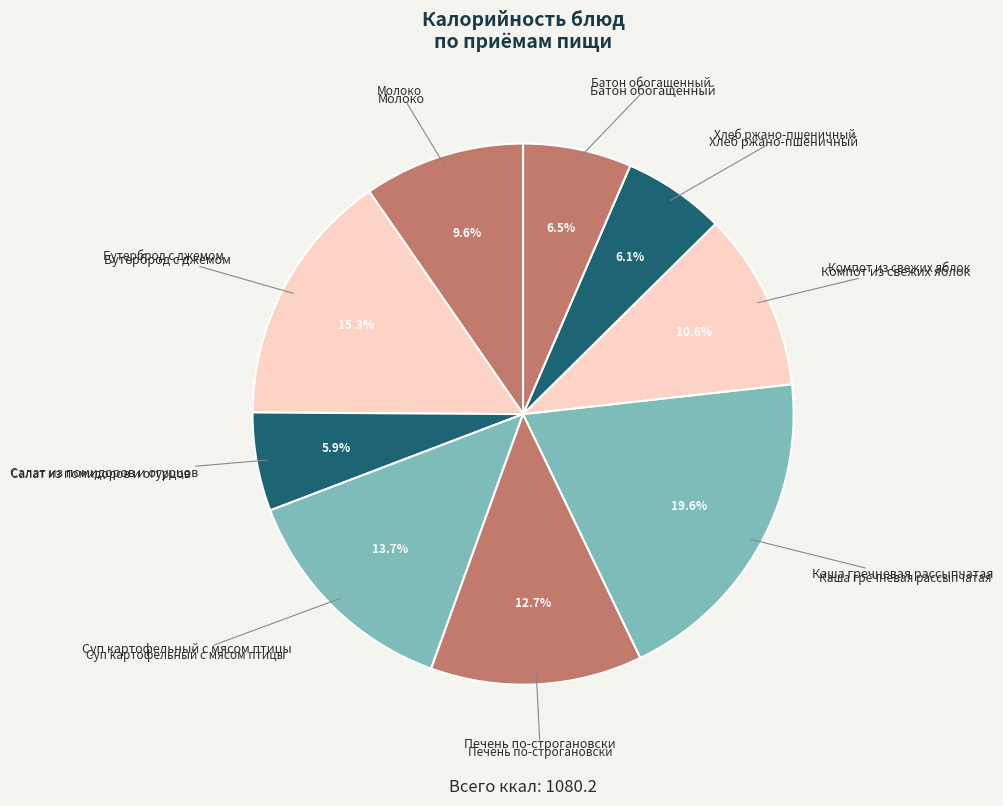

Which slice is the largest?

Каша гречневая рассыпчатая